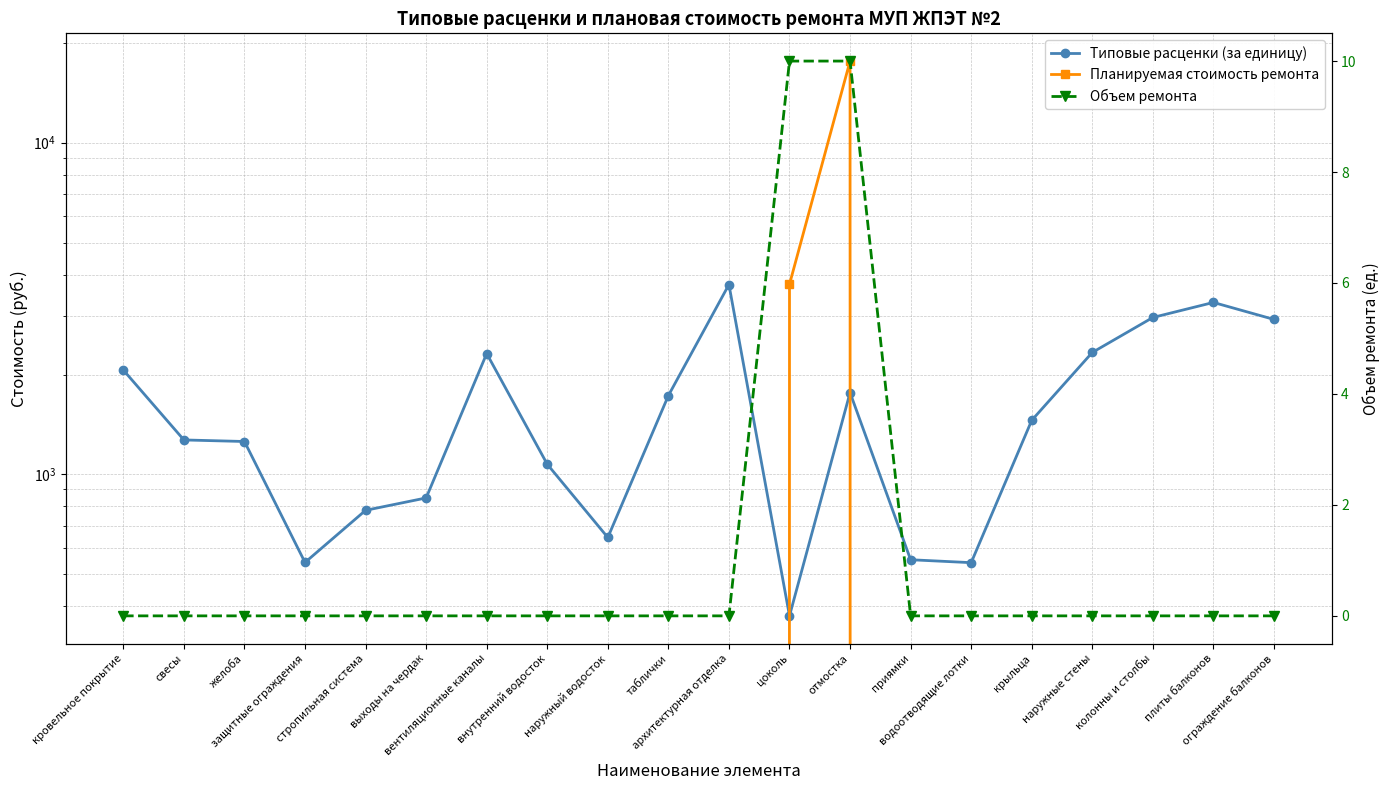

How many values in Планируемая стоимость ремонта are above zero?

2